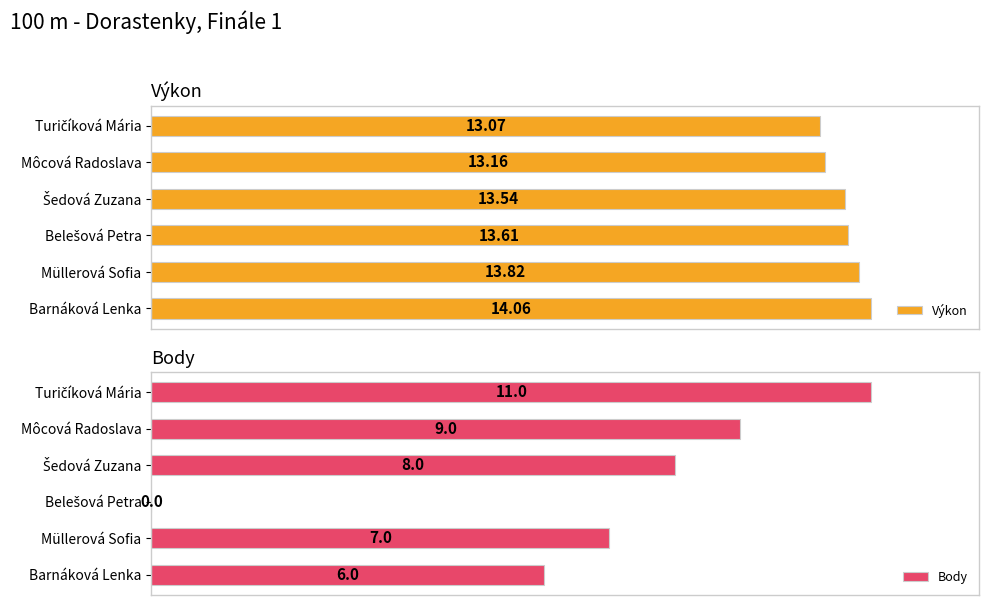

Where is Body nearest to the value 5?

Barnáková Lenka